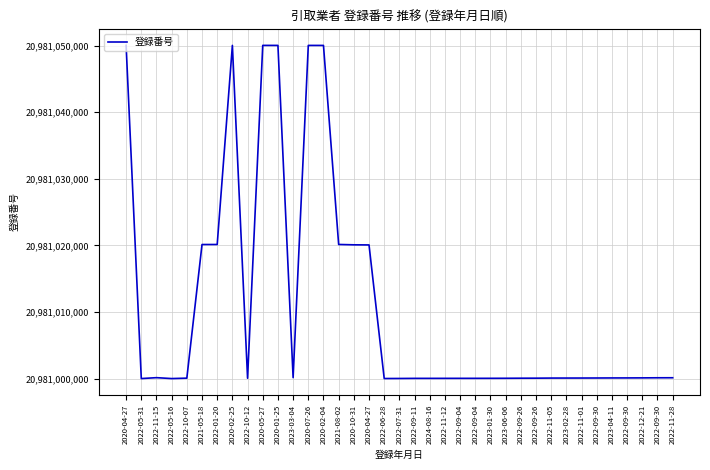

Does the chart have visible grid lines?

Yes